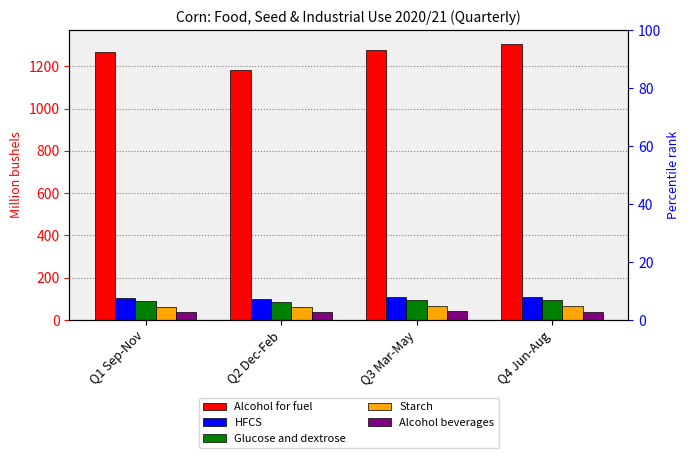

Rank the categories by Starch value from lowest to highest.

Q2 Dec-Feb, Q1 Sep-Nov, Q3 Mar-May, Q4 Jun-Aug